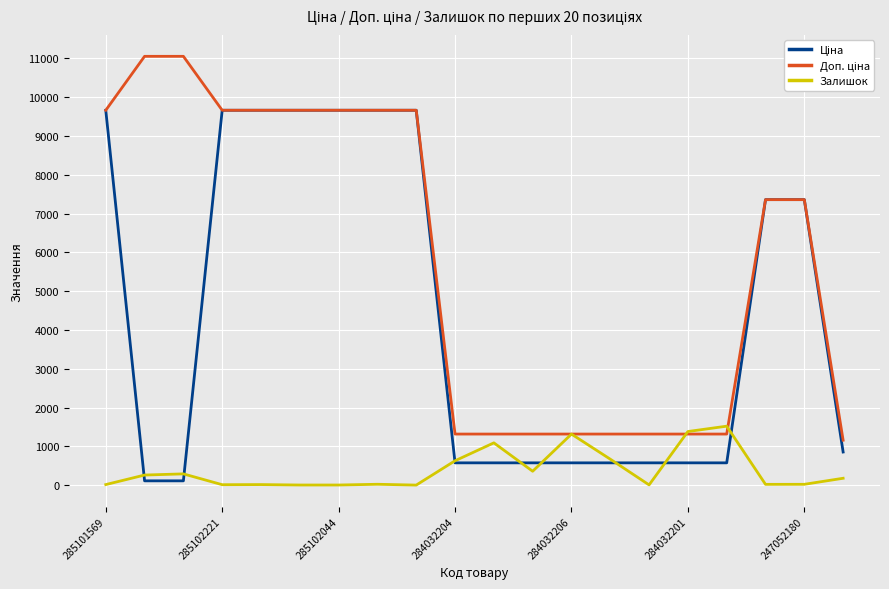

What is the highest value of the Залишок series?

1520.0